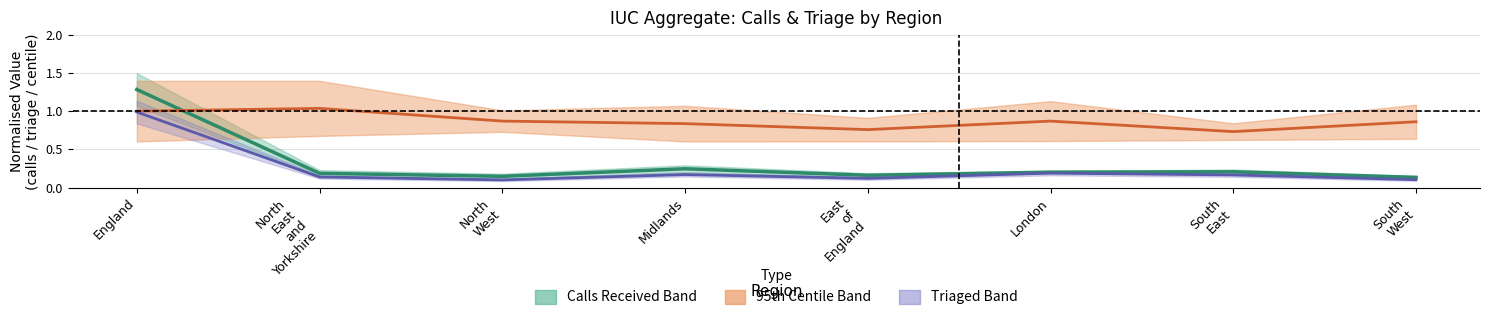

What position from the left is Midlands?

4